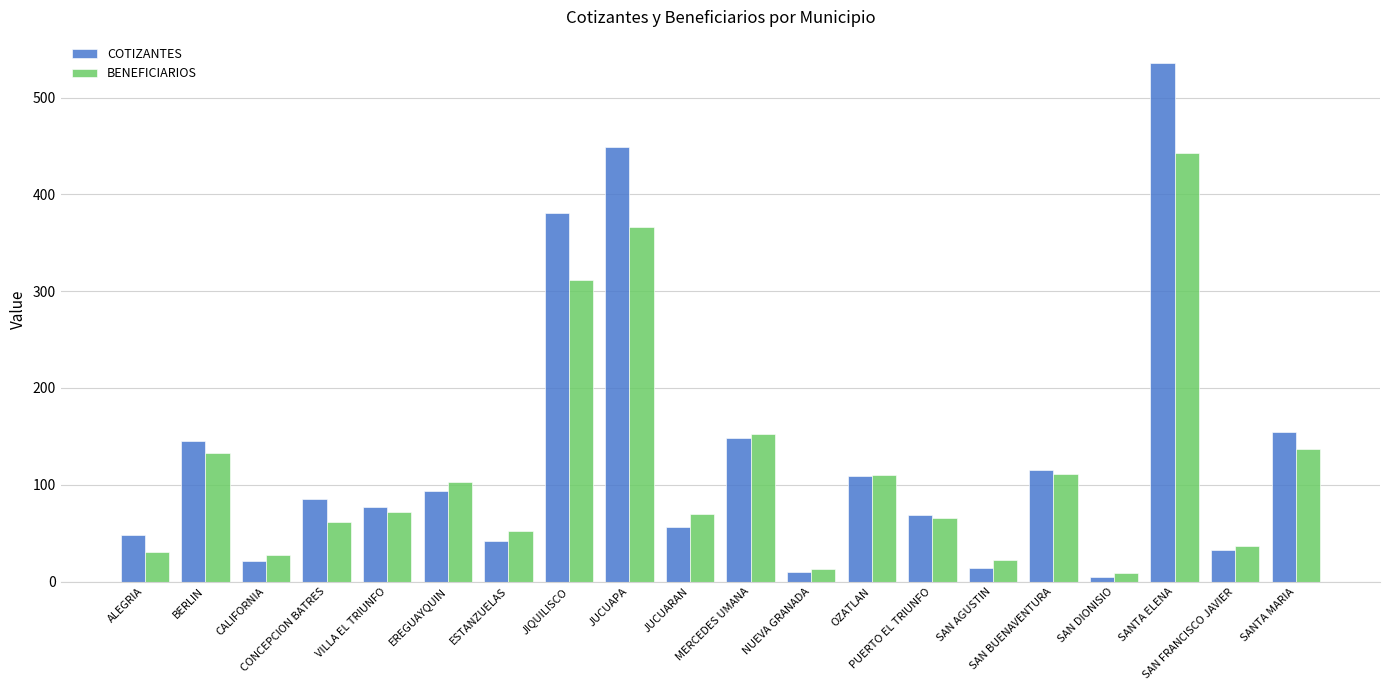

What is the difference between the BENEFICIARIOS values at SANTA MARIA and MERCEDES UMANA?

15